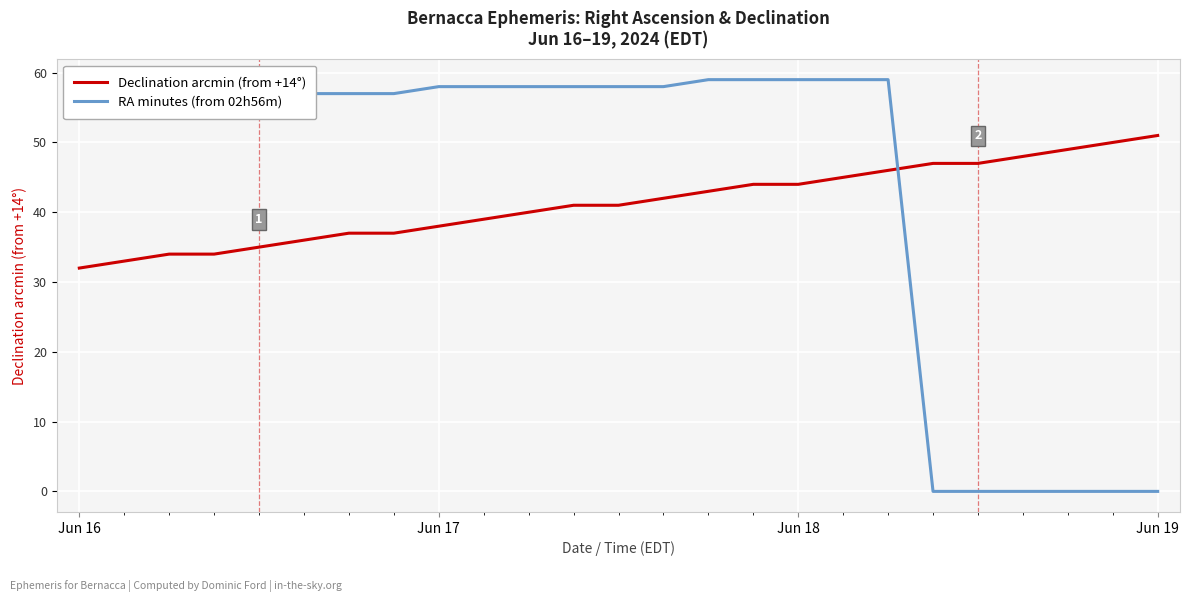

Is this an area chart (filled region under the line)?

No